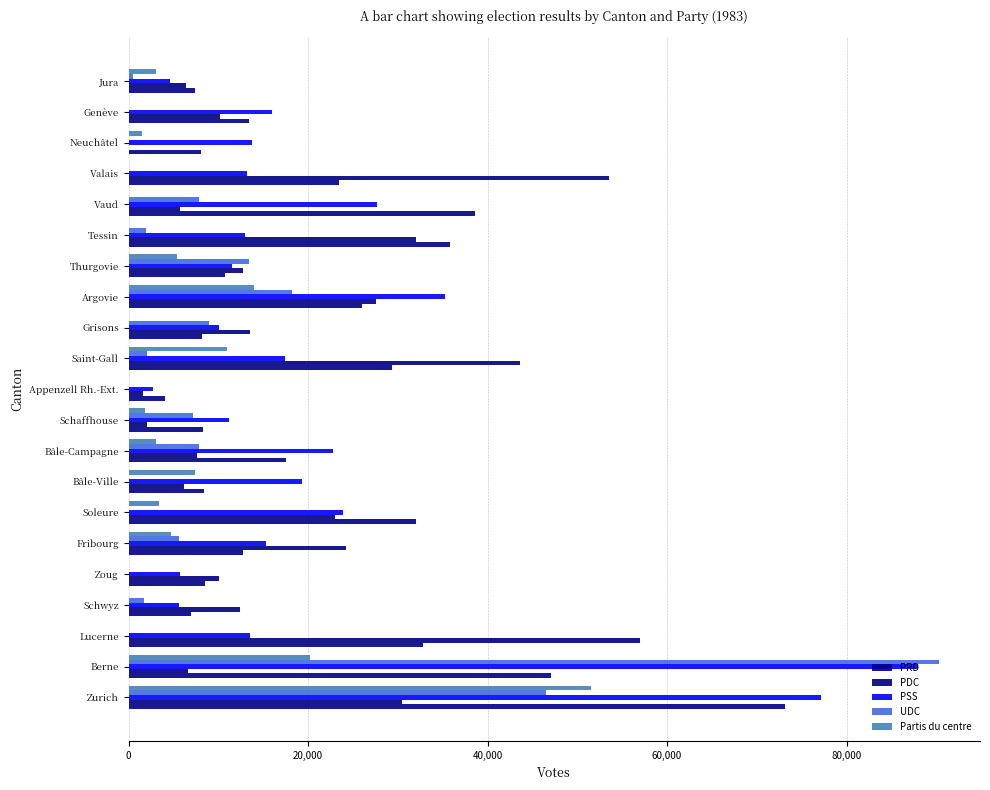

How many distinct data groups are displayed?

5